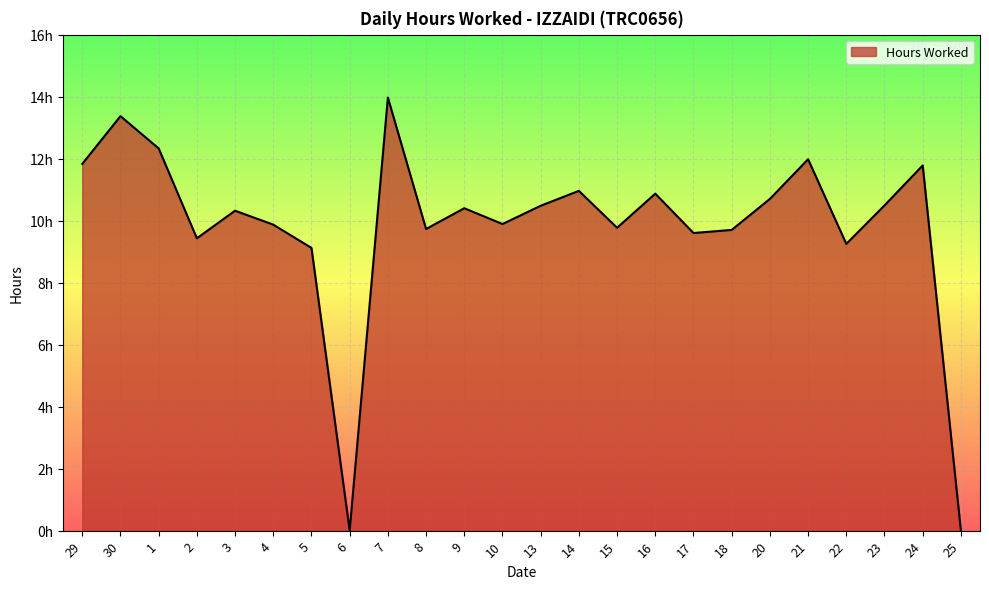

What is the label of the 19th point from the left?

20